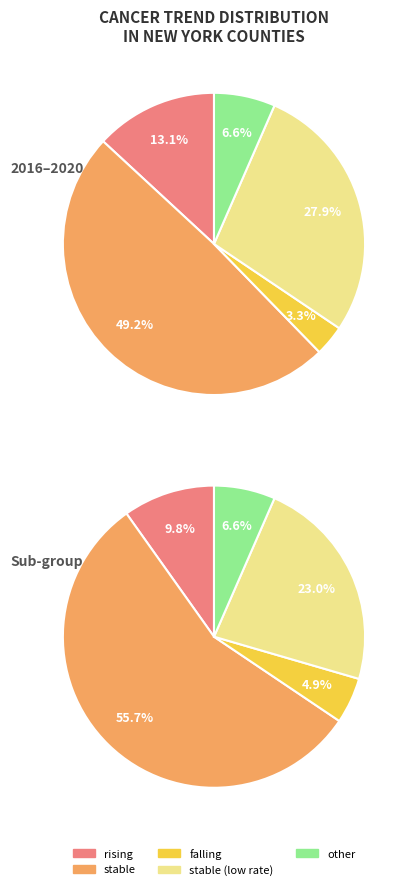

Which slice is the smallest?

falling